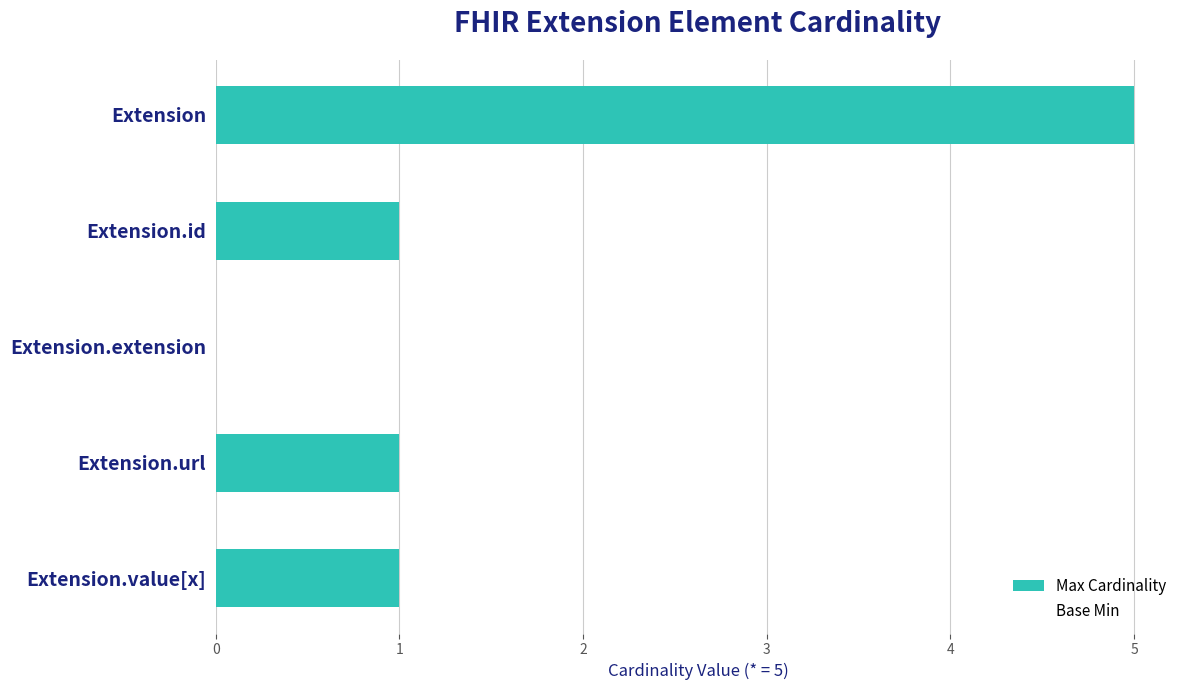

Rank the series by their average value, from lowest to highest.

Base Min, Max Cardinality